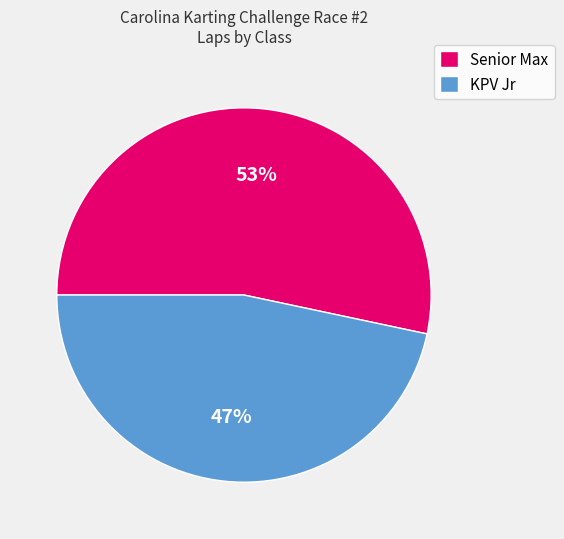

What is the ratio of the value at KPV Jr to the value at Senior Max?

0.9